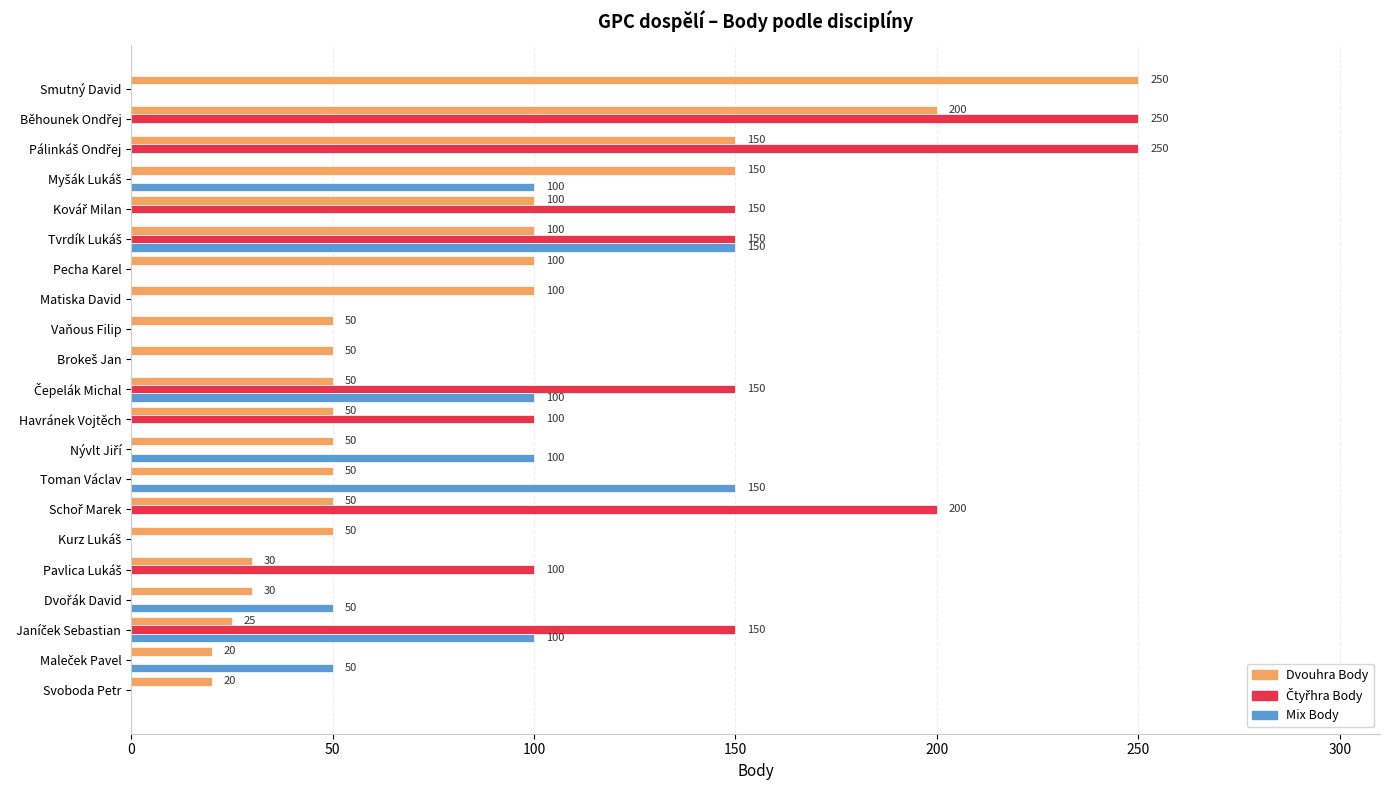

What is the greatest value displayed?

250